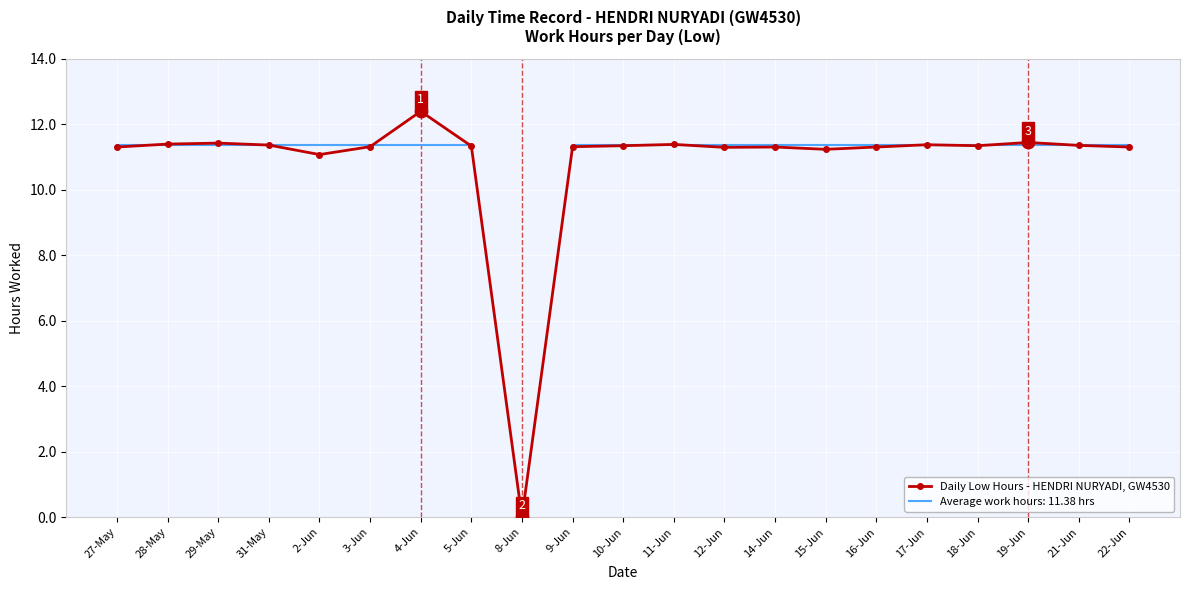

At which category does the data reach its first local peak?

29-May